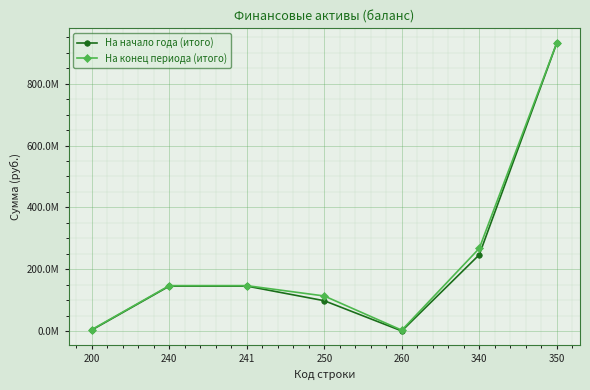

What is the total value across all series at 260?

2754300.6